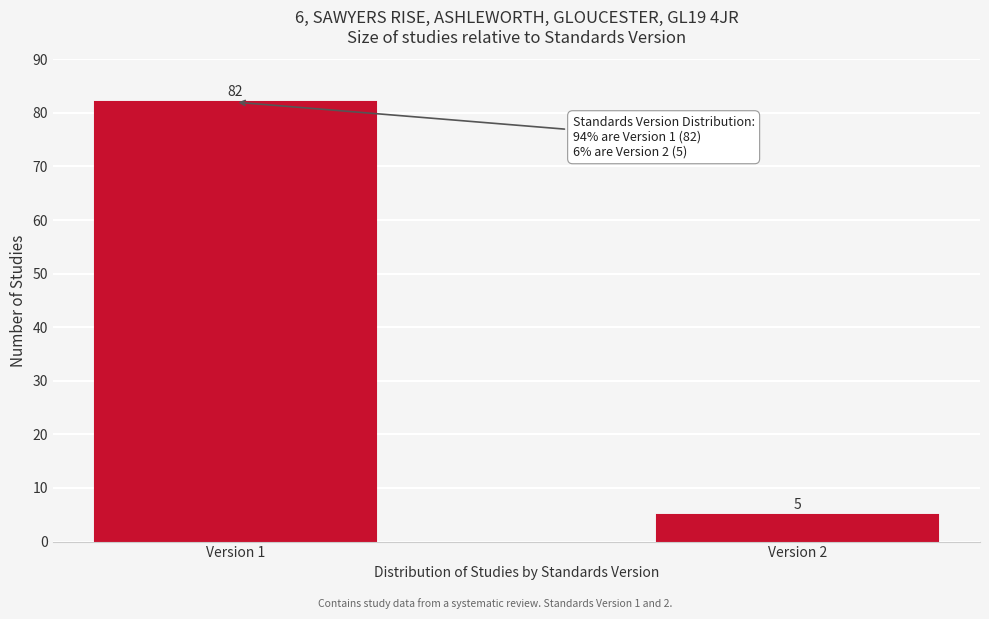

Reading left to right, transcribe all the data shown in this chart.

Version 1=82	Version 2=5